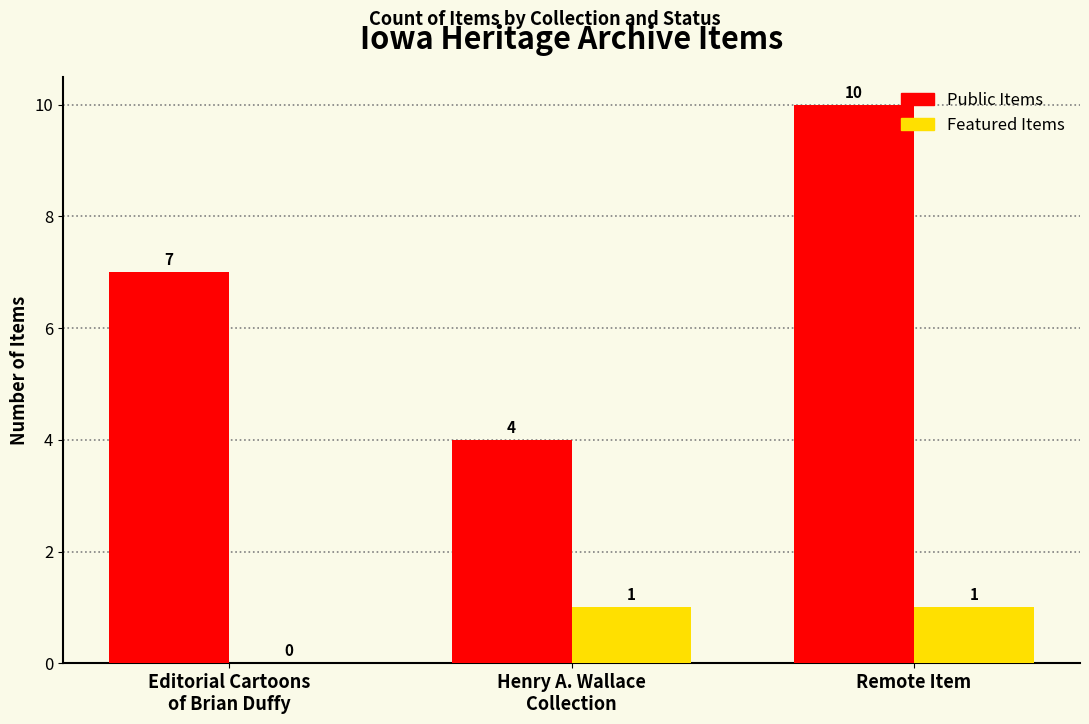

How many groups of bars are there?

3